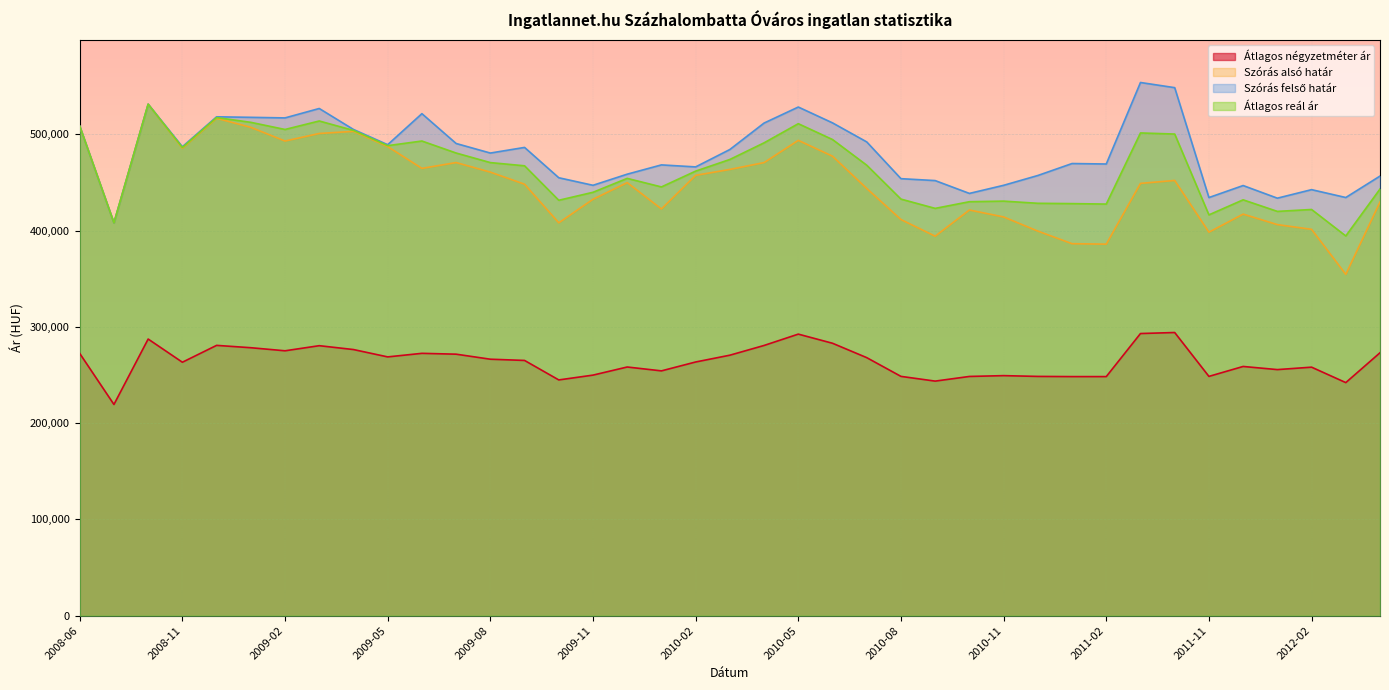

What is the sum of all Átlagos négyzetméter ár values?

10302427